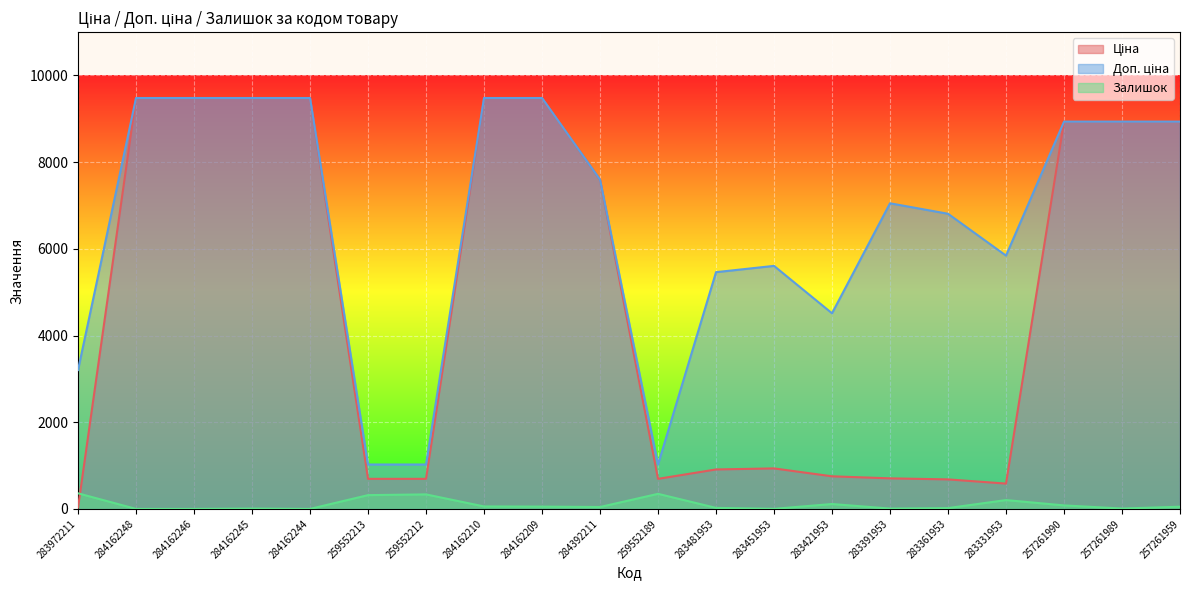

True or false: Доп. ціна and Ціна cross at least once.

False